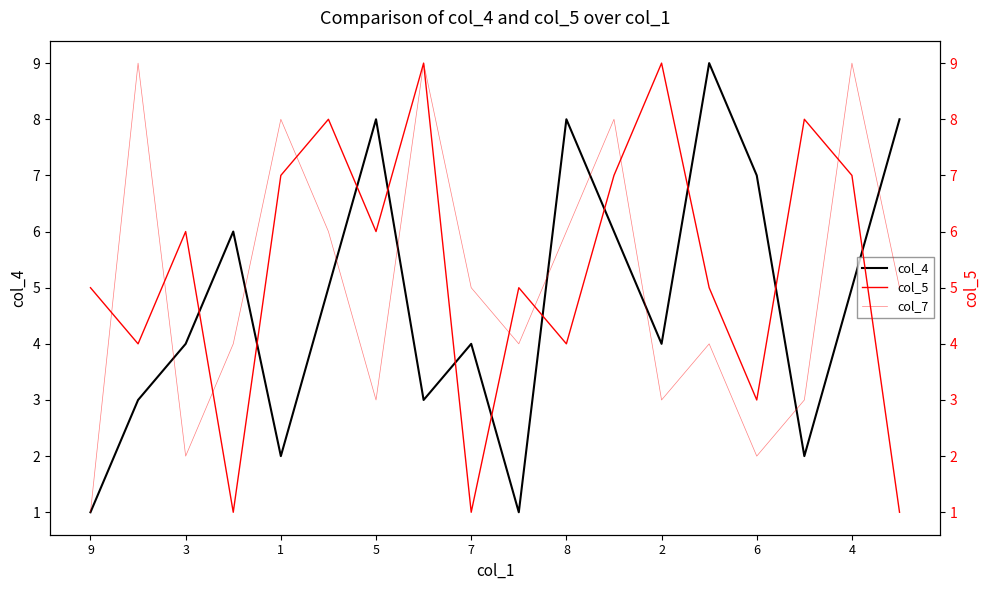

True or false: col_4 has a value of 4 at 7.

True